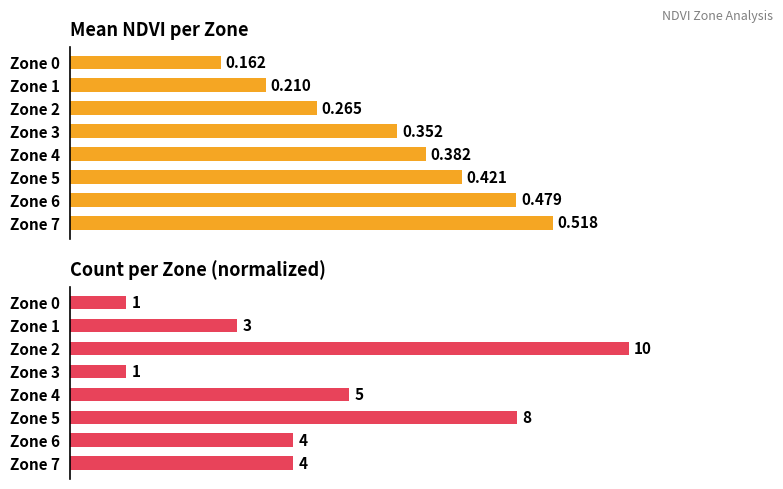

Is it true that Count (normalized) equals 0.2 at Zone 6?

False